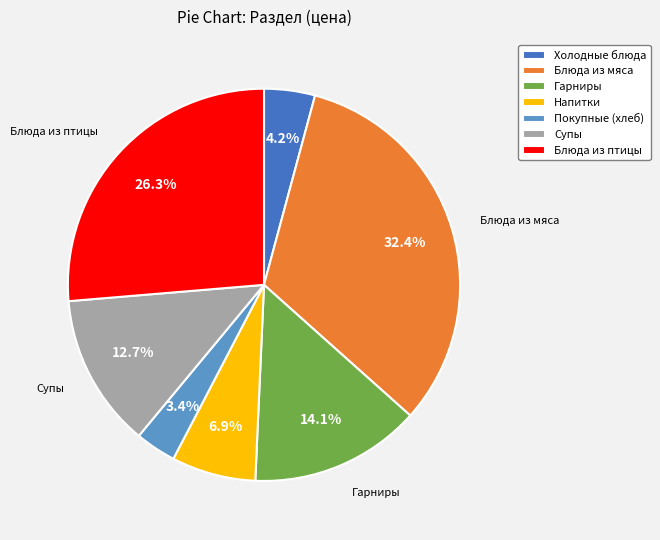

Is there a majority slice in this chart?

No